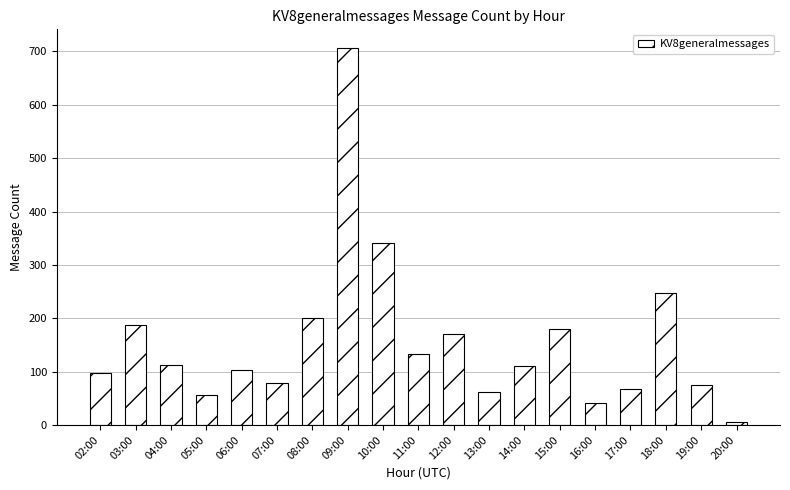

What is the label of the 18th bar from the right?

03:00